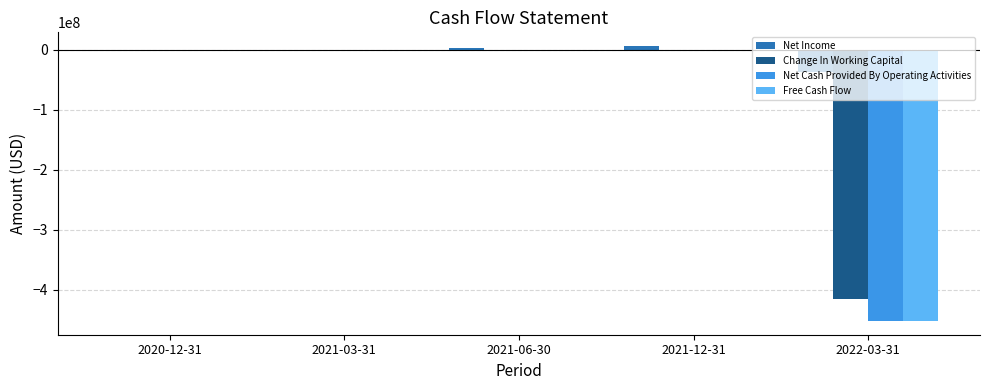

The Net Income series shows -89630 at 2020-12-31. True or false?

True